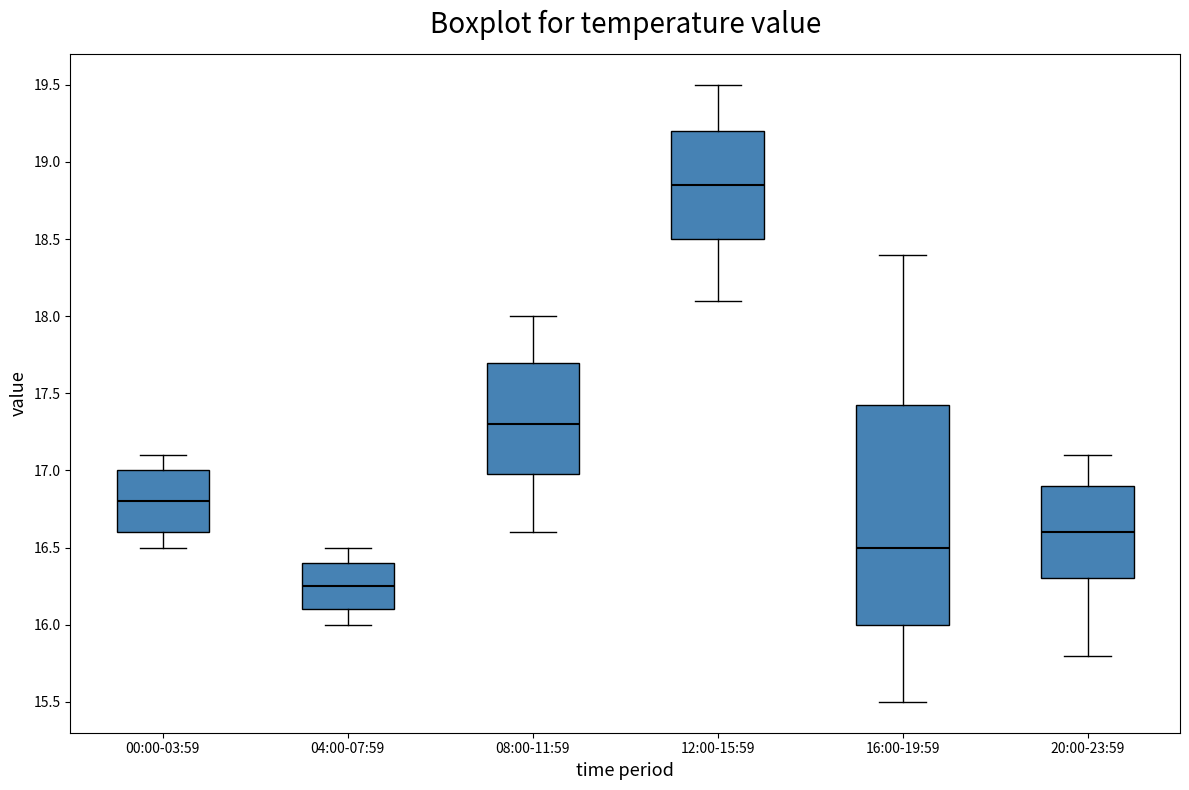

Reading left to right, transcribe this box plot: for each box, give where its median line is, the range the box spans, and where its two whiskers end, as read against the y-axis. The values are not printed on the chart, so give them approximately, as read against the axis.

00:00-03:59: median 16.80, box 16.60 to 17.00, whiskers 16.50 to 17.10
04:00-07:59: median 16.25, box 16.10 to 16.40, whiskers 16.00 to 16.50
08:00-11:59: median 17.30, box 17.00 to 17.70, whiskers 16.60 to 18.00
12:00-15:59: median 18.85, box 18.50 to 19.20, whiskers 18.10 to 19.50
16:00-19:59: median 16.50, box 16.00 to 17.45, whiskers 15.50 to 18.40
20:00-23:59: median 16.60, box 16.30 to 16.90, whiskers 15.80 to 17.10